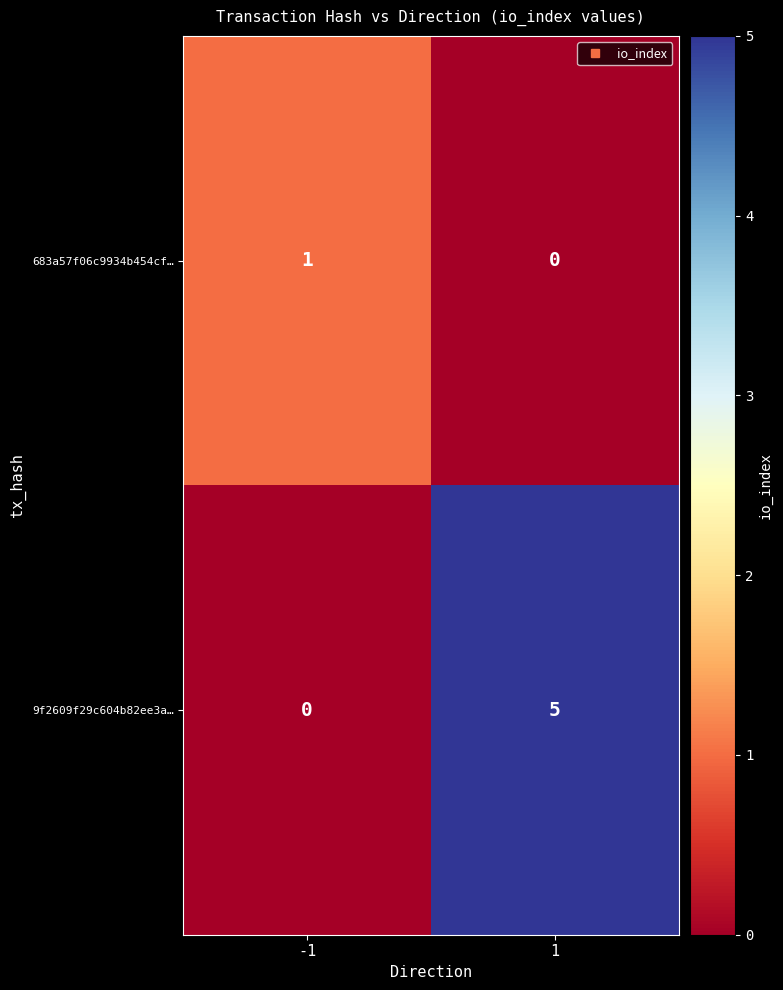

The 9f2609f29c604b82ee3a… series shows 2 at -1. True or false?

False